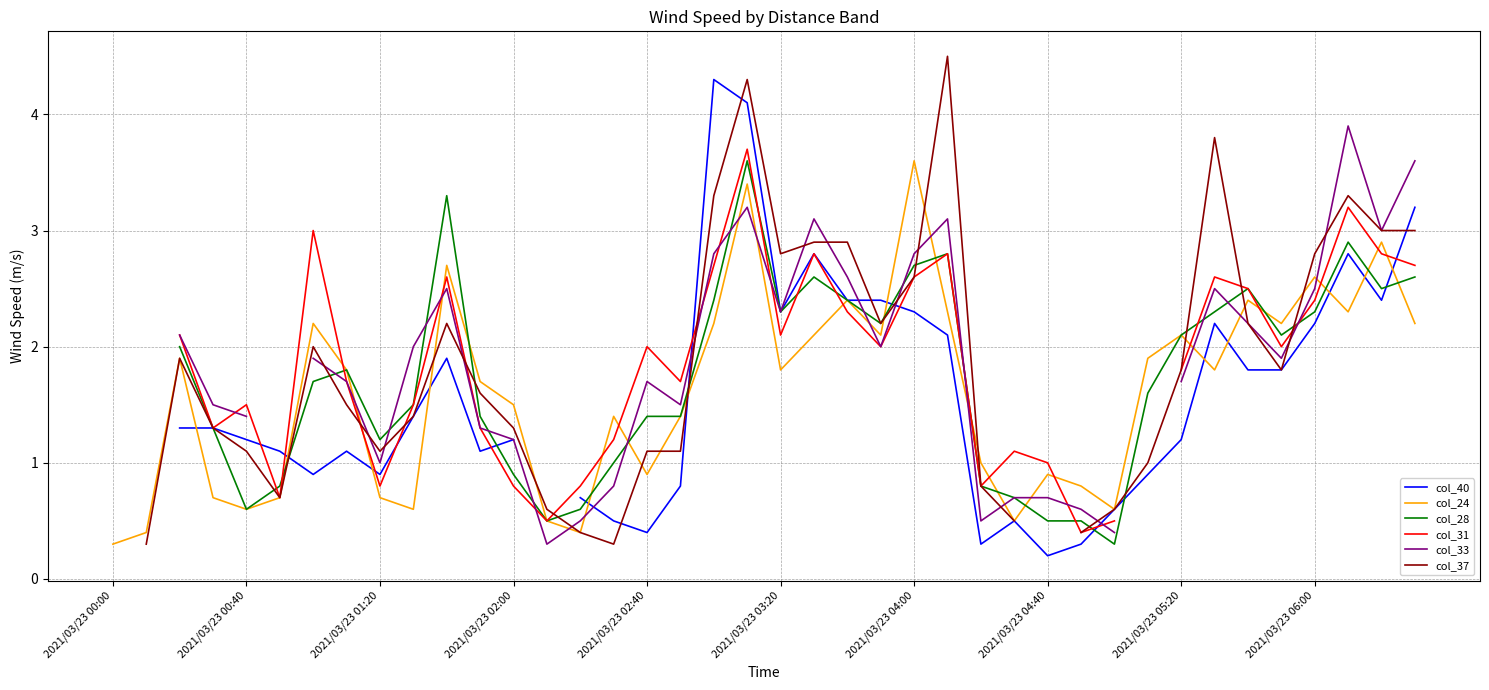

Which category has the highest value in the col_24 series?

2021/03/23 04:00